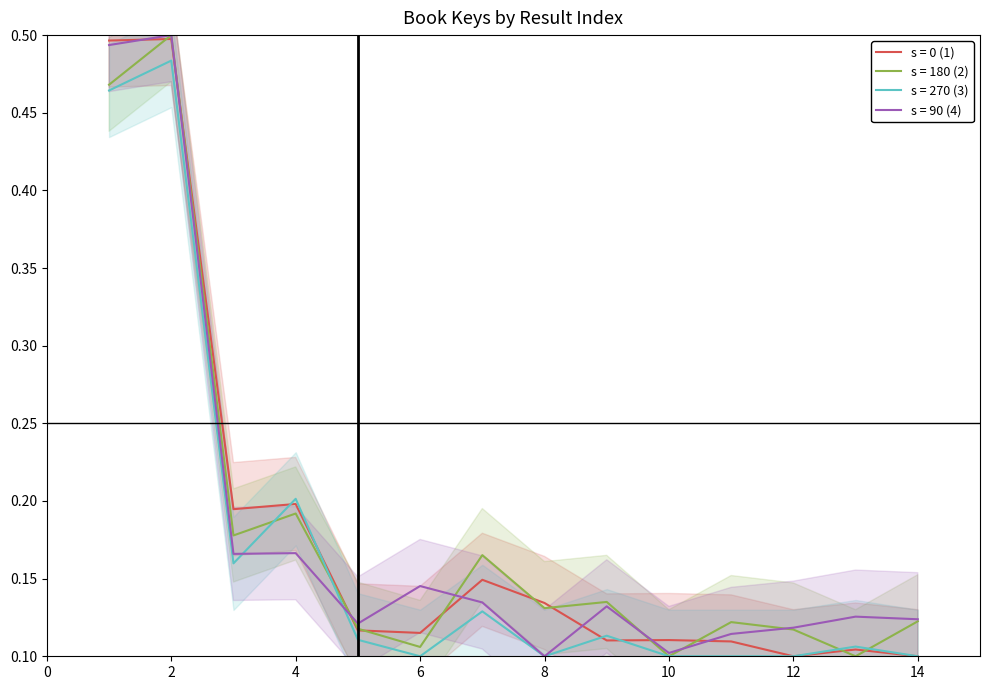

Between which two adjacent categories do Key (alt2) and Key (alt3) first intersect?

4 and 5